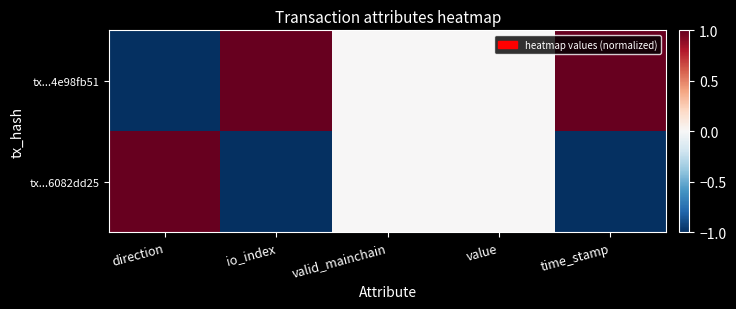

Which series has the largest total across all categories?

tx...4e98fb51